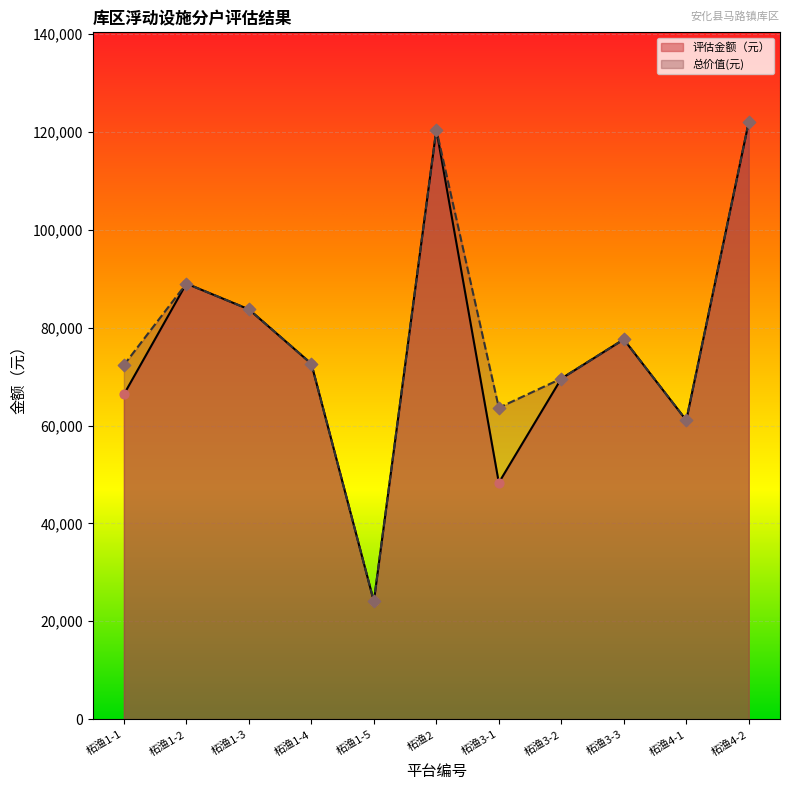

At which category is the sum across all series the highest?

柘渔4-2